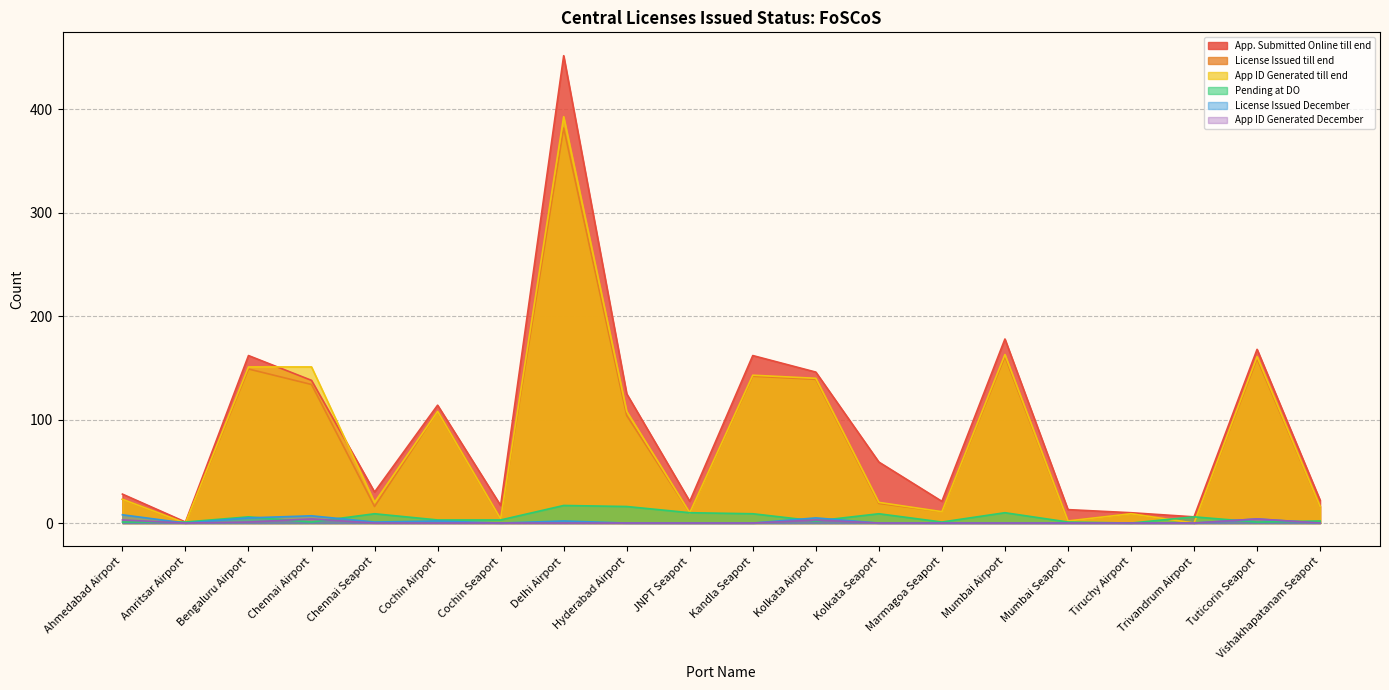

What are all the series names shown in the legend?

App. Submitted Online till end, License Issued till end, App ID Generated till end, Pending at DO, License Issued December, App ID Generated December